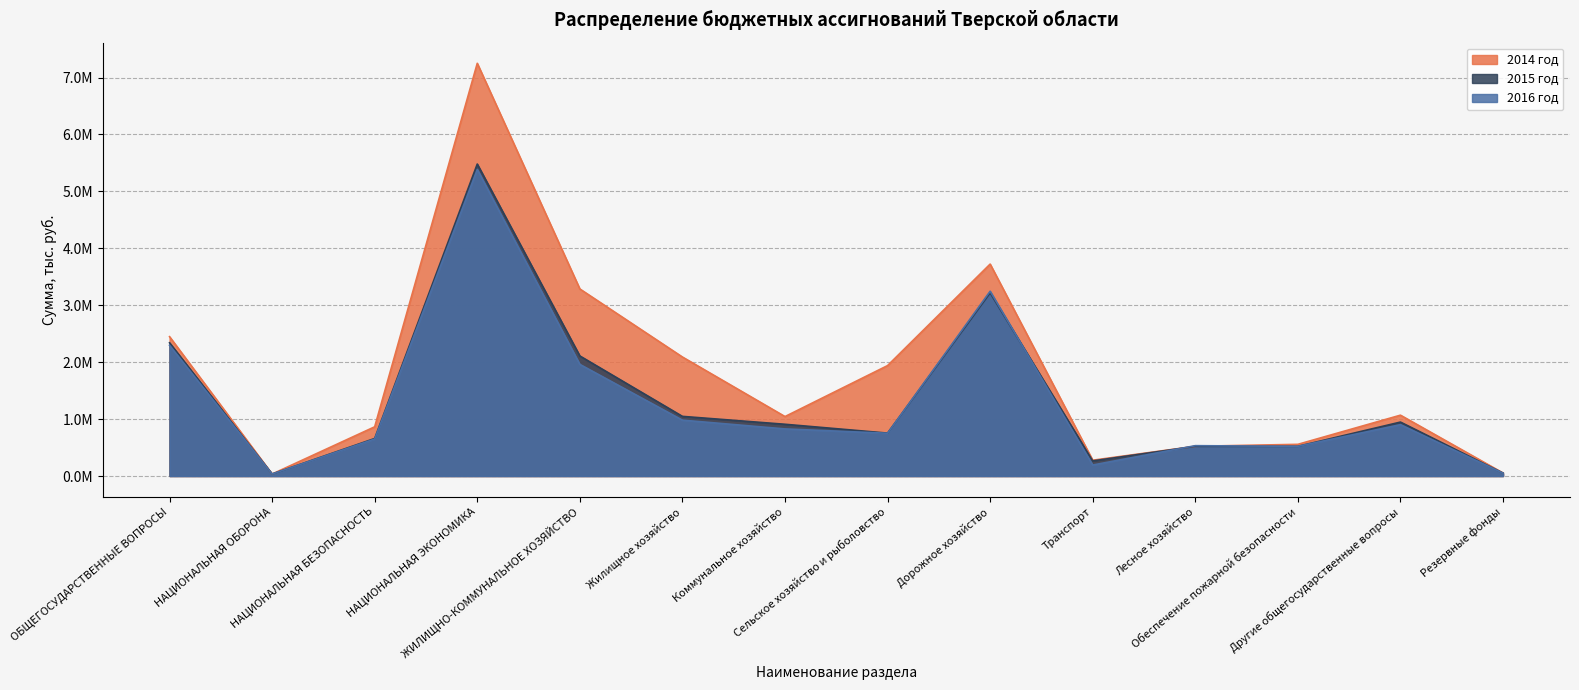

What is the label of the 7th point from the left?

Коммунальное хозяйство